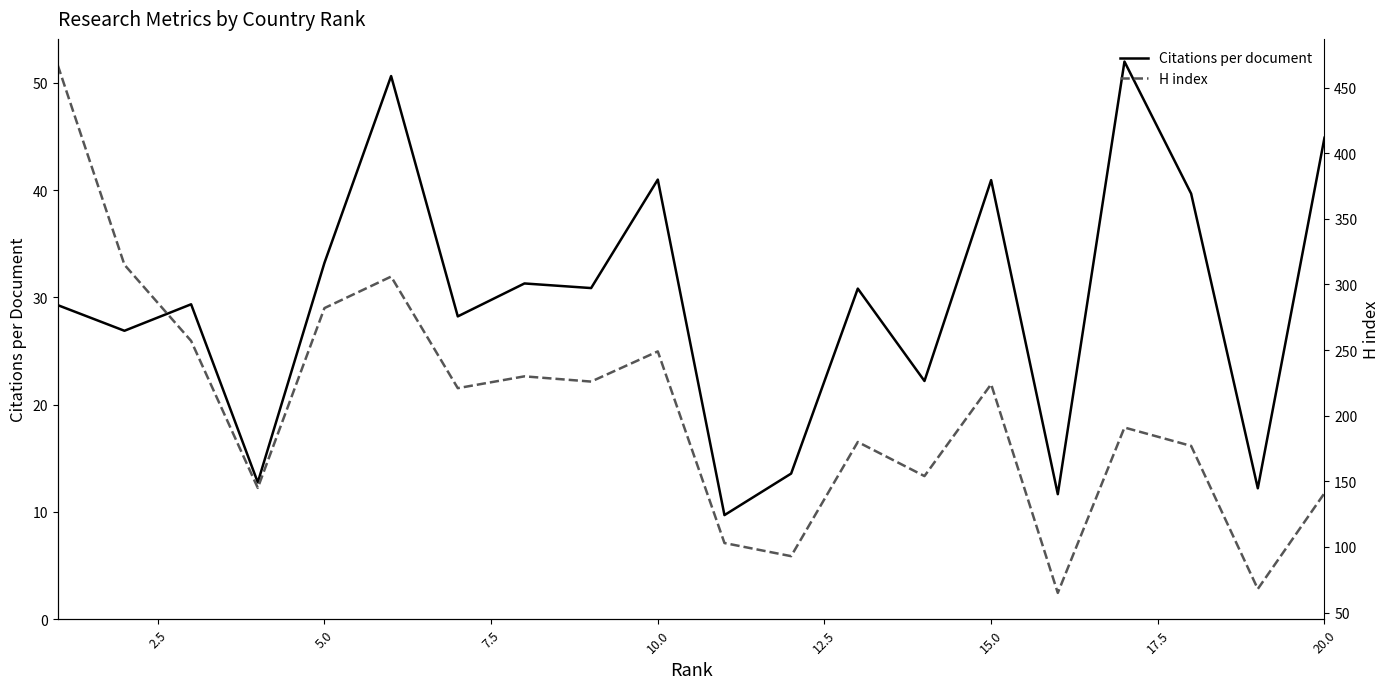

What is the average value of the H index series?

204.7